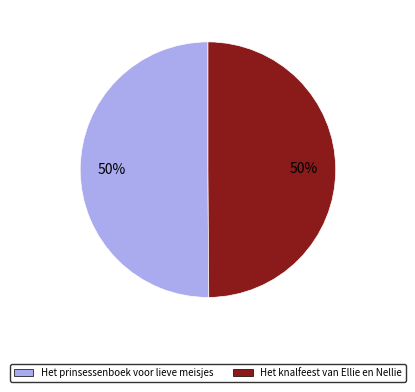

What percentage is the Het knalfeest van Ellie en Nellie slice, to the nearest percent?

50%